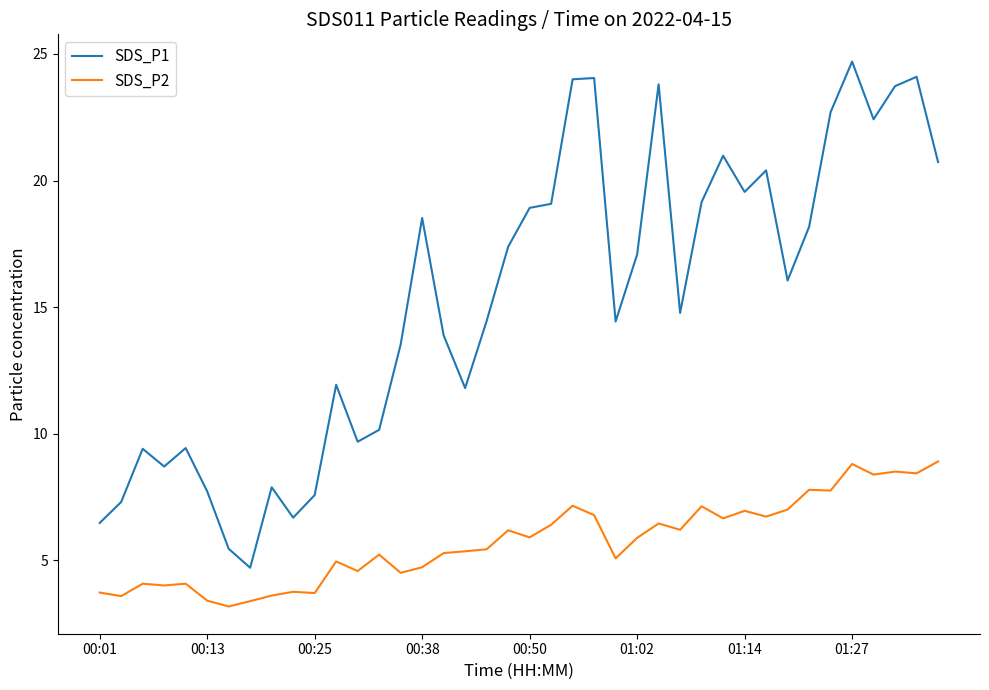

What is the minimum value shown in the chart?

3.2